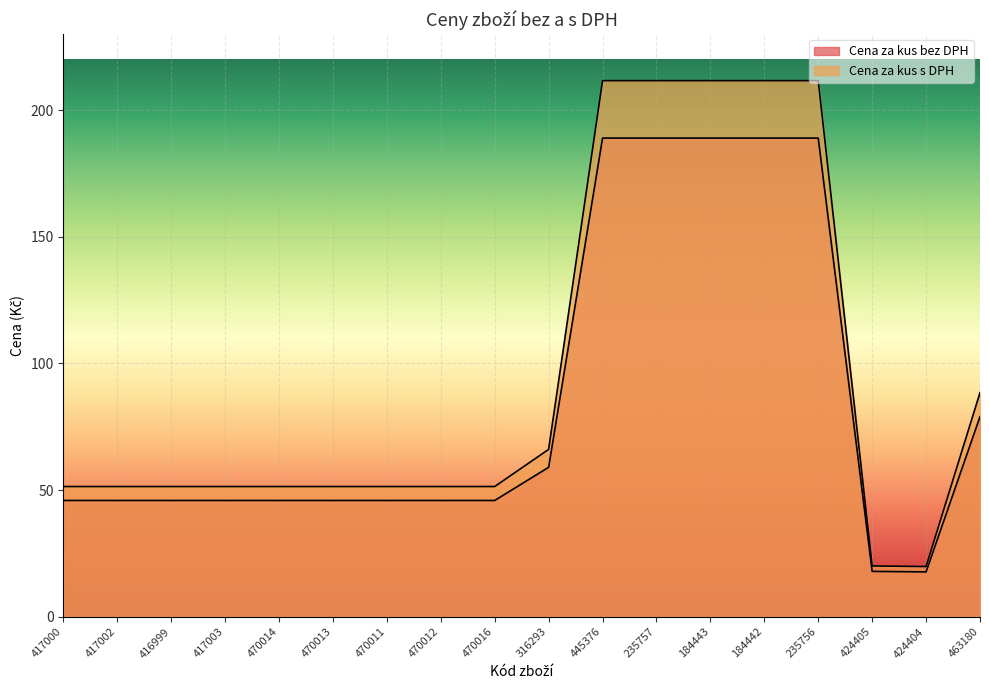

Is the value of Cena za kus bez DPH at 235756 greater than the value of Cena za kus s DPH at 416999?

Yes